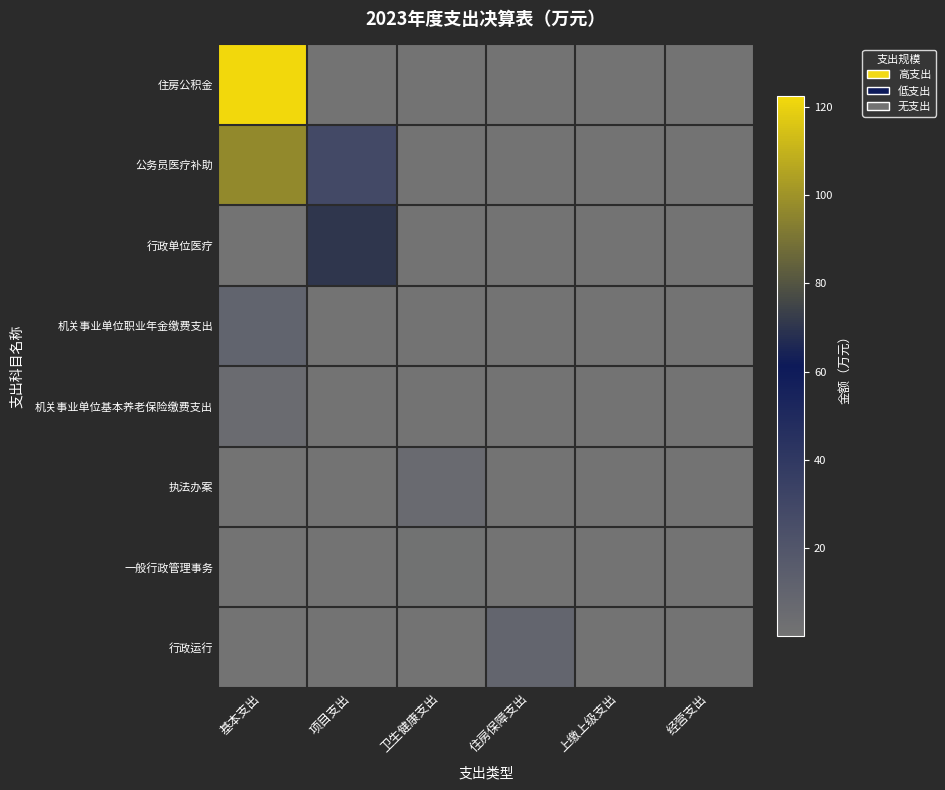

The value of 机关事业单位职业年金缴费支出 at 经营支出 is -6.3. True or false?

False